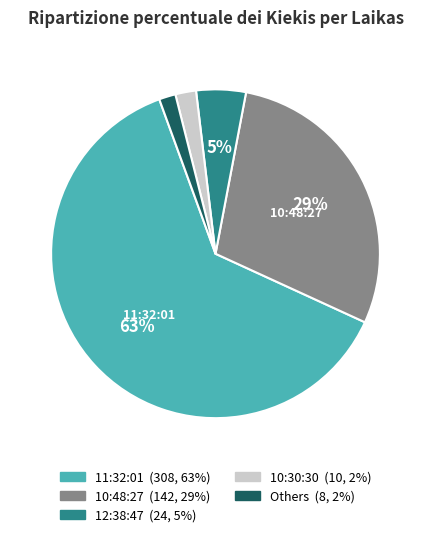

Is there a majority slice in this chart?

Yes